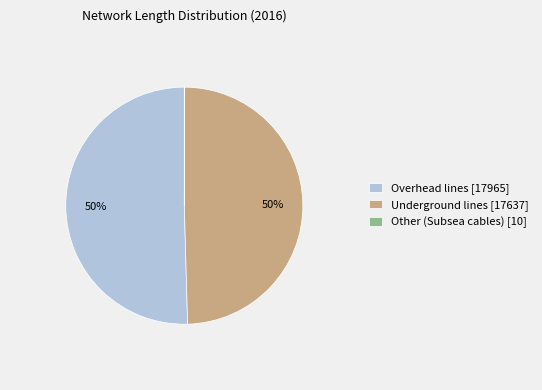

Is it true that Overhead lines [17965] is 57% of the pie?

False